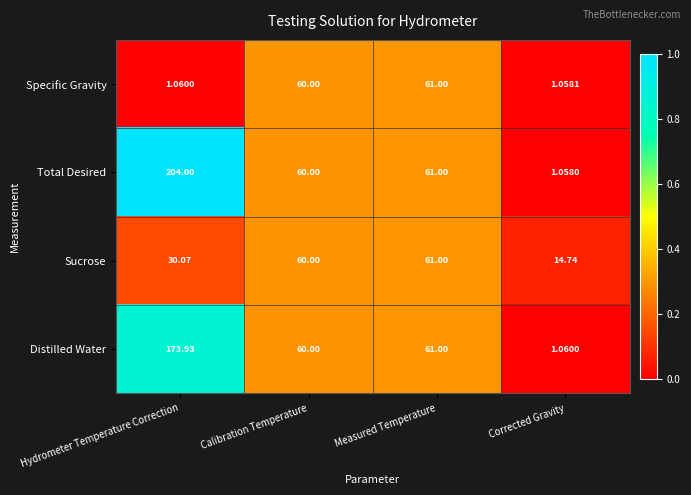

Which series has the widest spread of values?

Total Desired